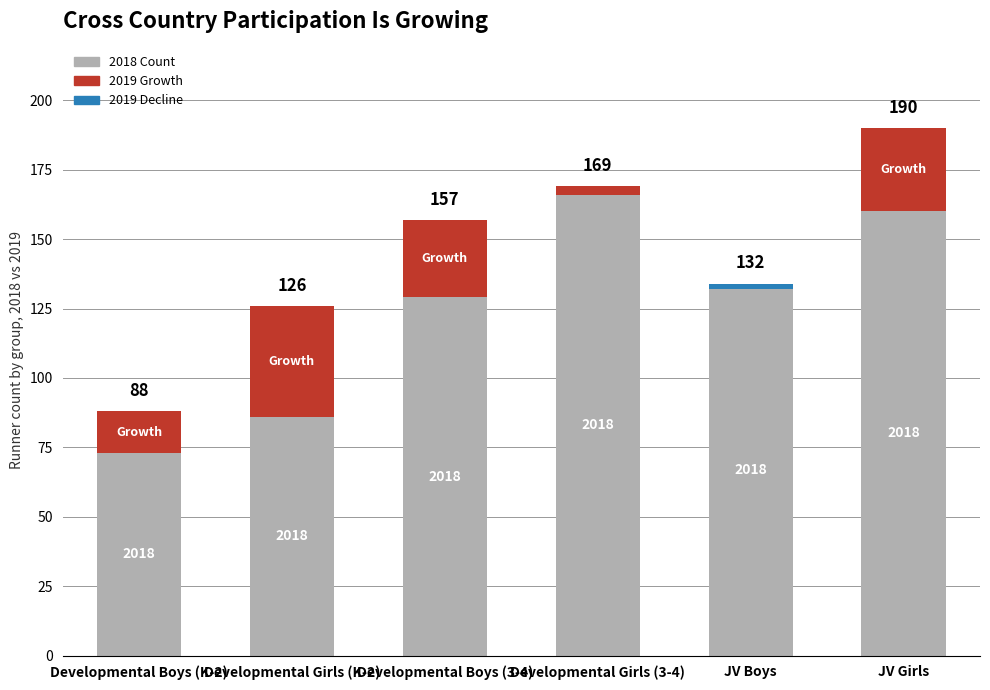

How many bars are there in total?

12